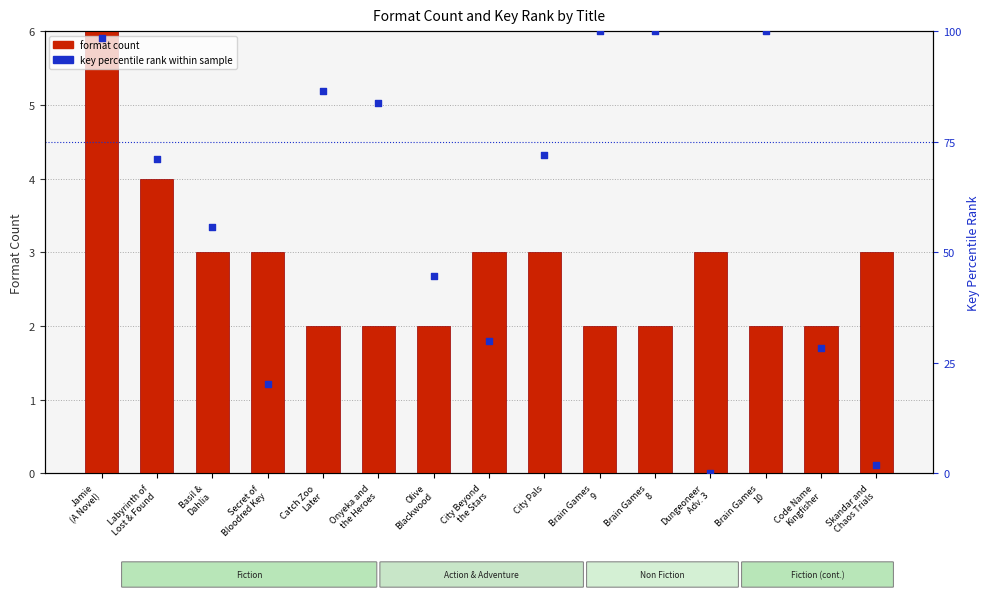

What are all the series names shown in the legend?

format count, key percentile rank within sample